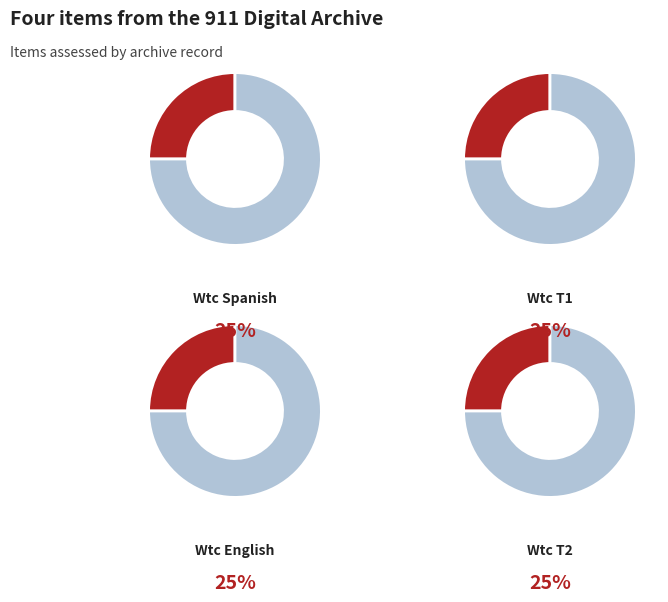

How many segments does this pie chart have?

4